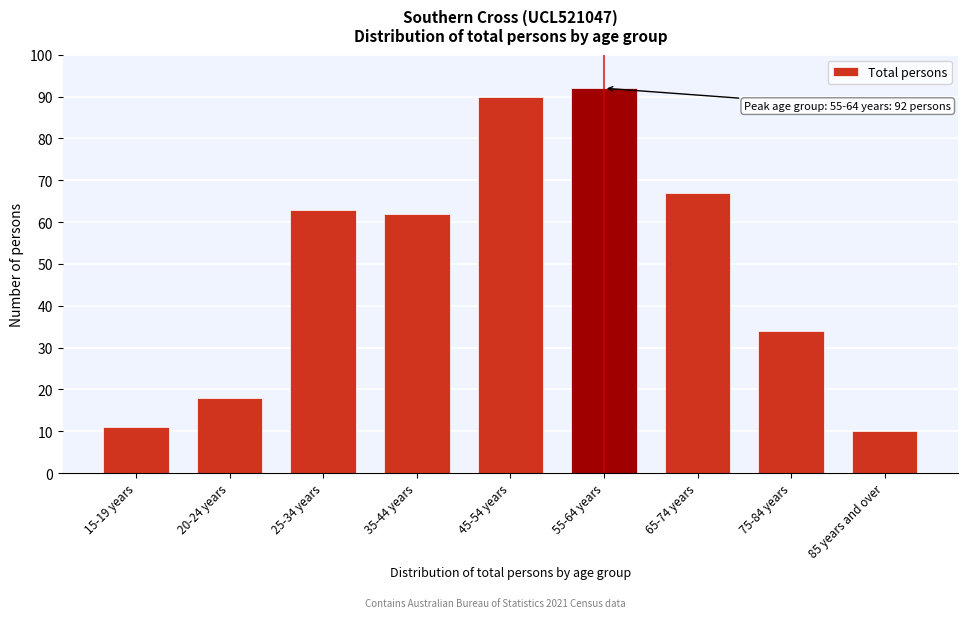

Reading right to left, what are all the values shown in this chart?

10	34	67	92	90	62	63	18	11